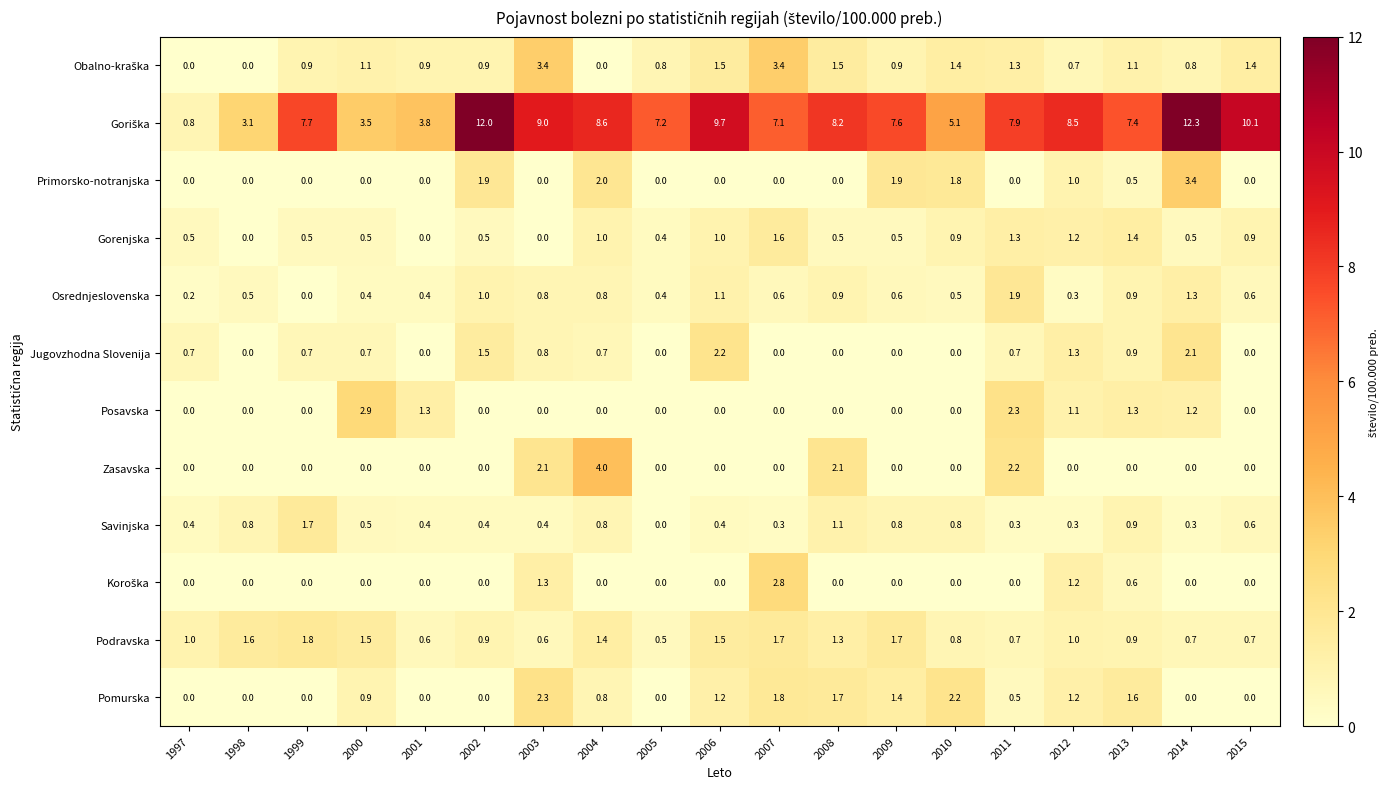

Count the number of data series in this chart.

12